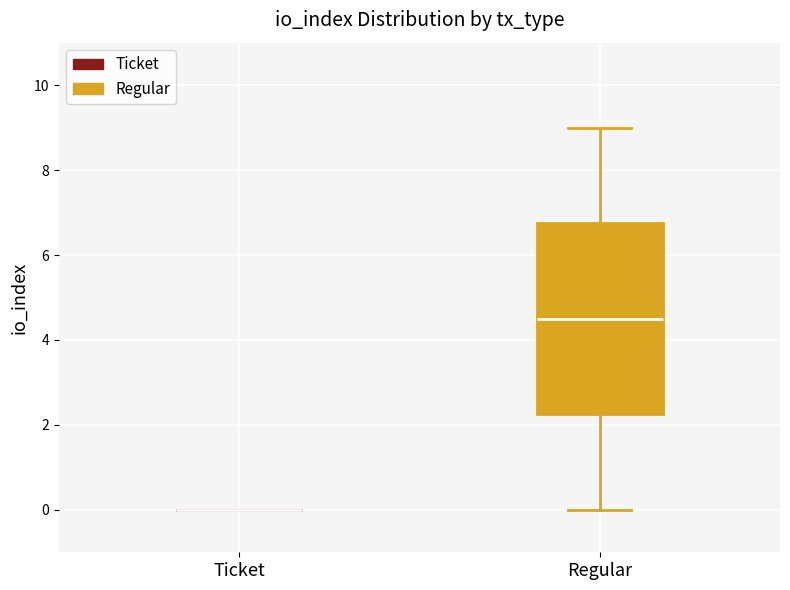

Reading left to right, read every box against the y-axis: the position of its median line, the range the box covers, and the ends of its whiskers. The values are not printed on the chart, so give them approximately, as read against the axis.

Ticket: box collapsed to a line at 0.0, whiskers 0.0 to 0.0
Regular: median 4.6, box 2.2 to 6.8, whiskers 0.0 to 9.0